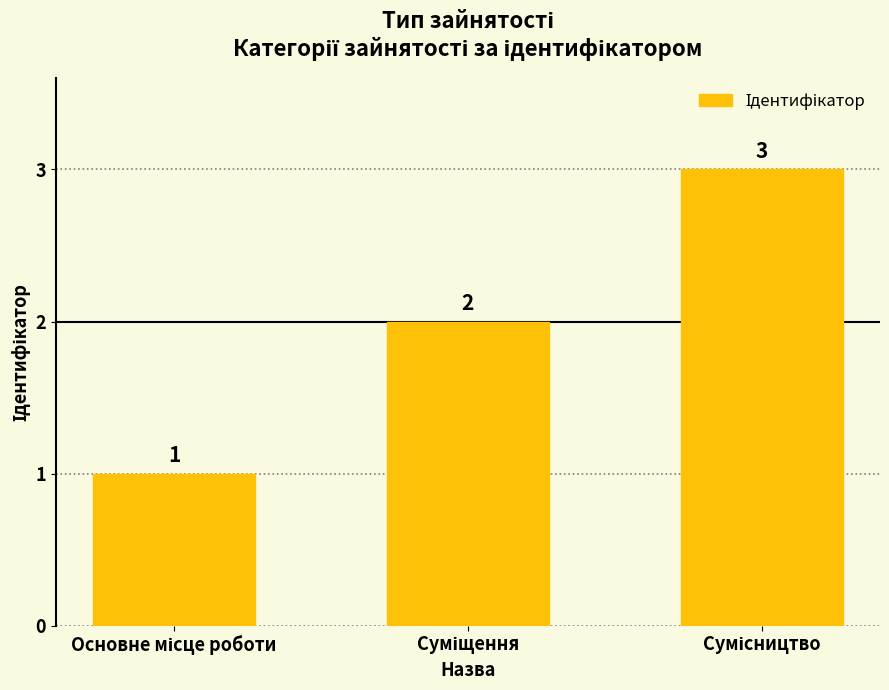

What is the greatest value displayed?

3